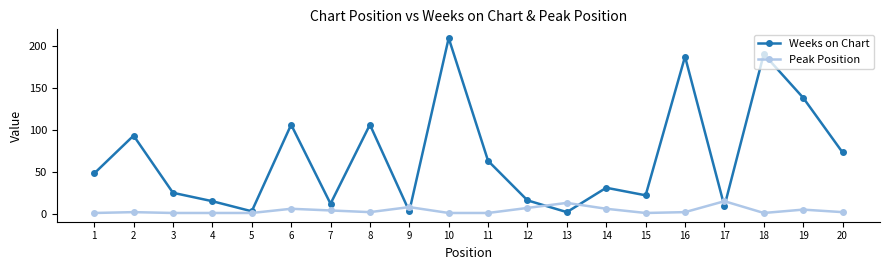

At which label does Peak Position reach its peak?

17